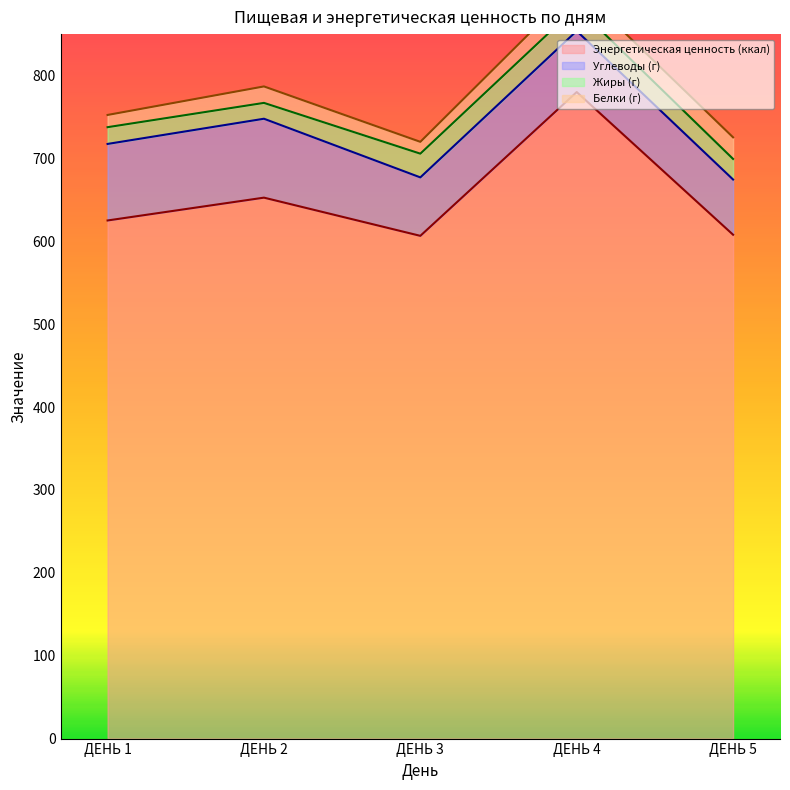

At how many categories does at least one series exceed 219?

5